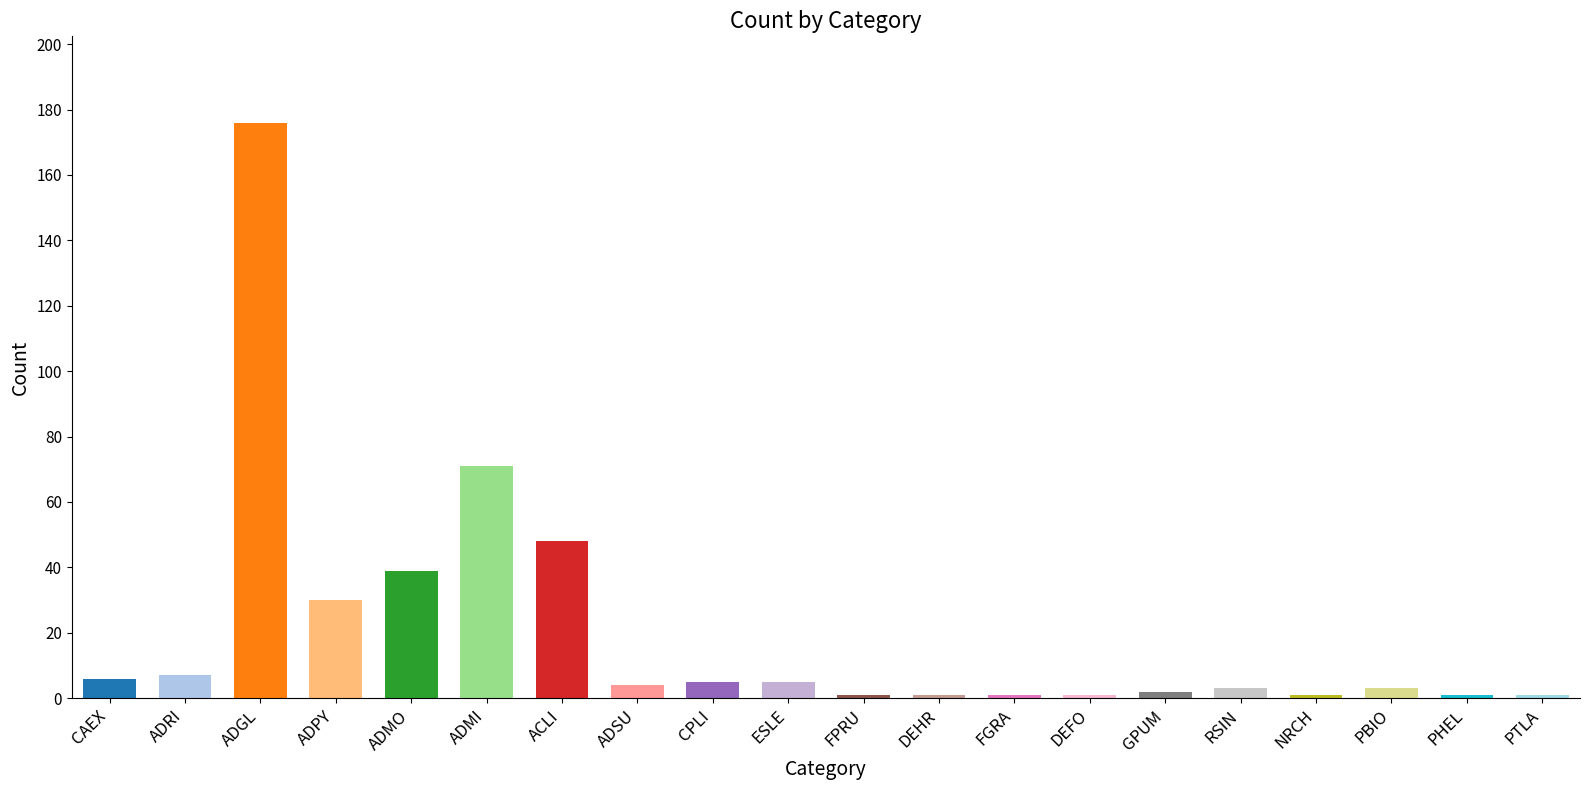

Where is the data nearest to the value 88?

ADMI